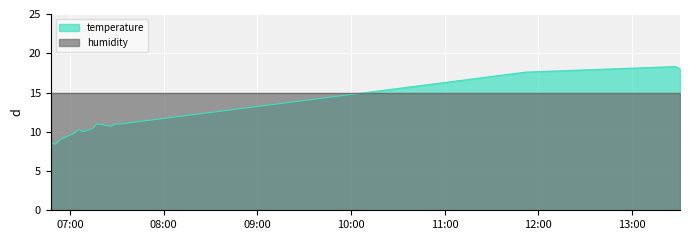

The chart shows a value of 15.4 at 2023-10-13T07:14:32. True or false?

False